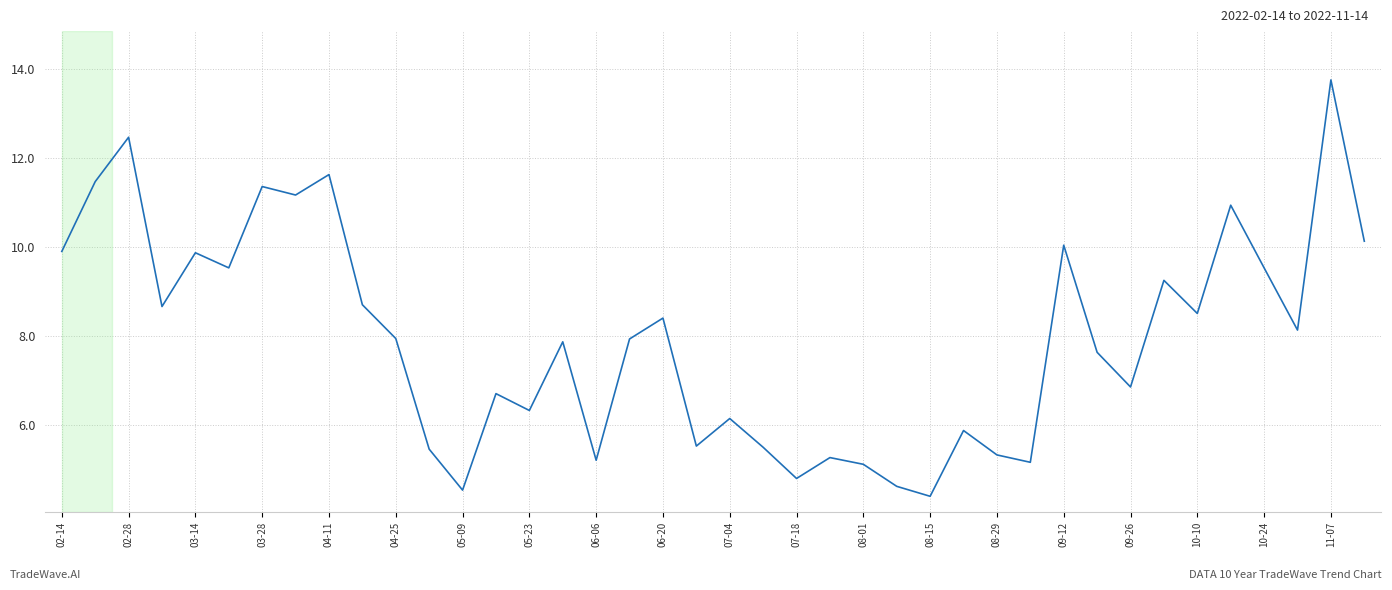

What is the minimum value shown in the chart?

4.4